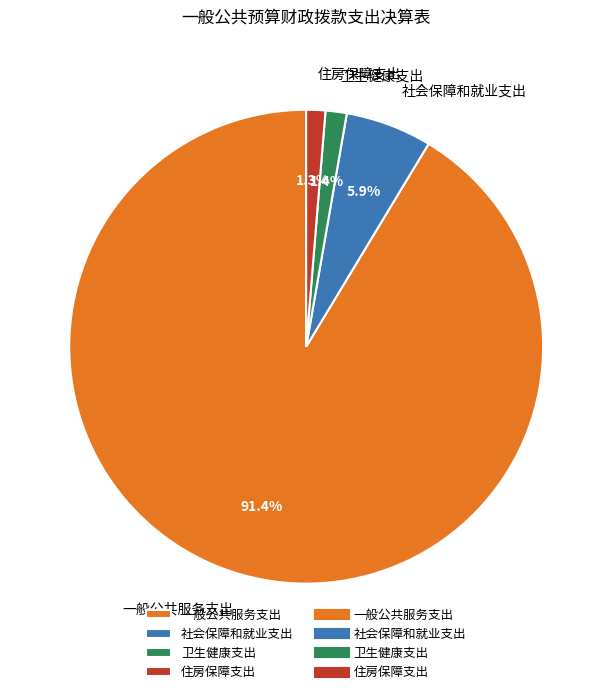

To the nearest percent, what is the difference between the 卫生健康支出 and 社会保障和就业支出 slice percentages?

4%